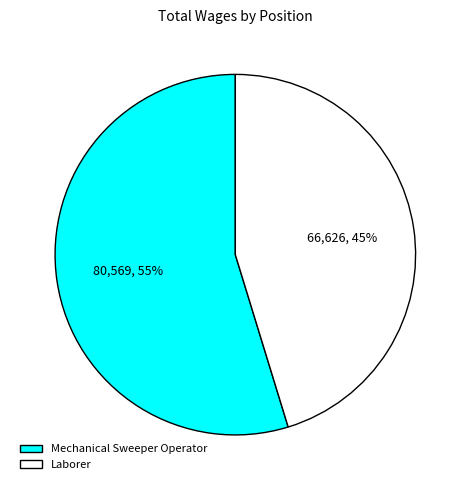

Combined, do Laborer and Mechanical Sweeper Operator account for over 50%?

Yes